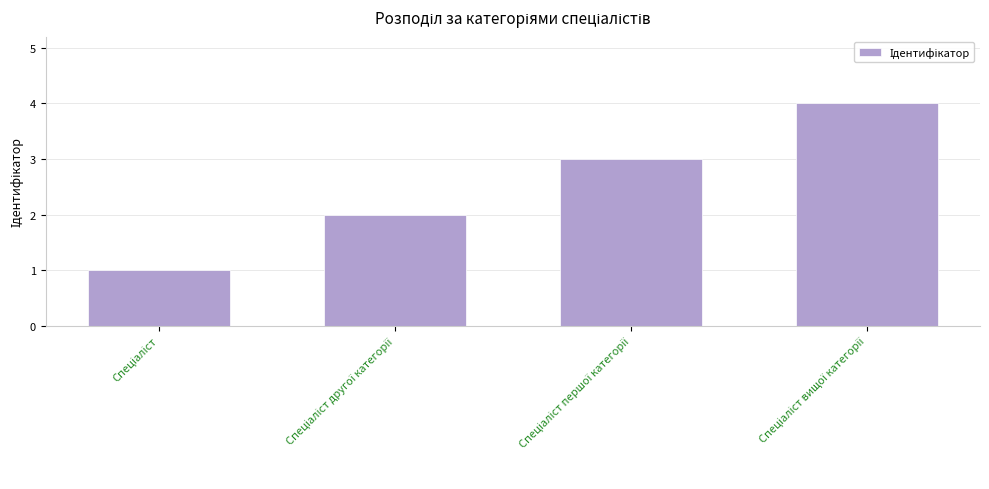

What is the maximum value shown in the chart?

4